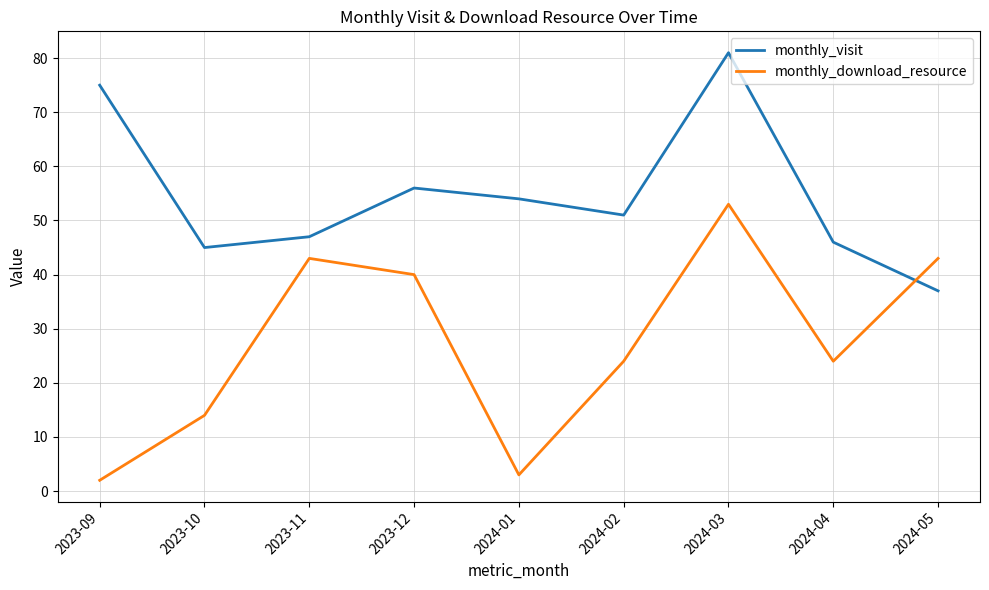

Which category has the highest value in the monthly_download_resource series?

2024-03